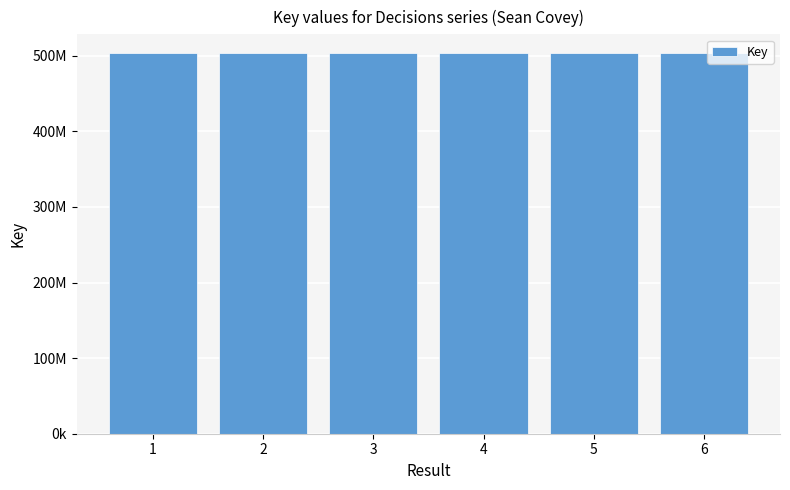

What is the average value?

503078673